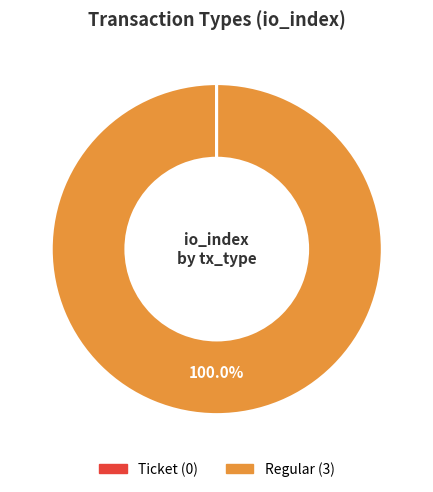

Which category has the biggest portion of the pie?

Regular